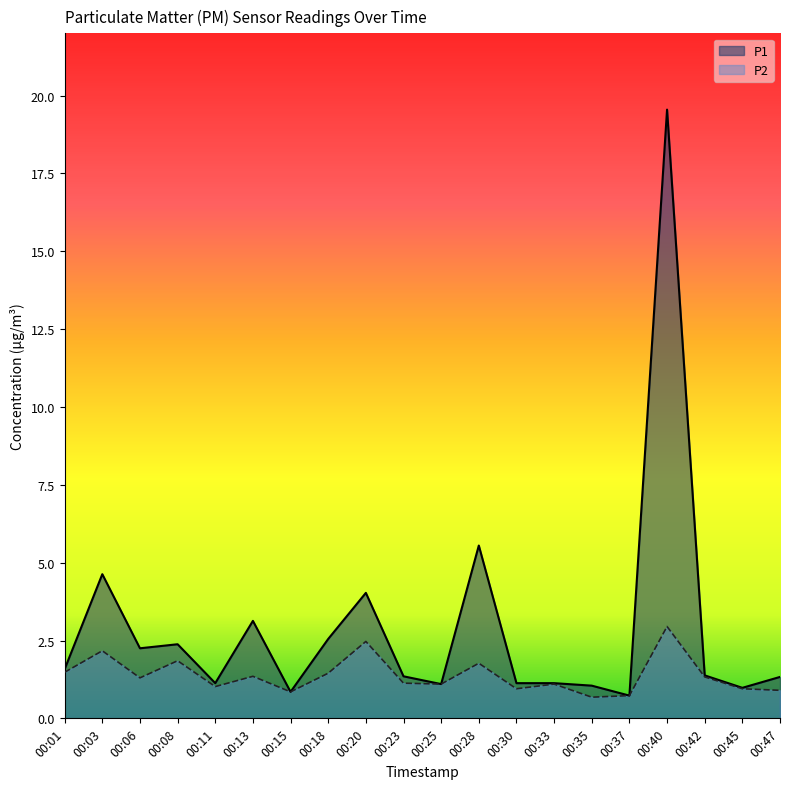

List the series in order of their overall mean, highest first.

P1, P2